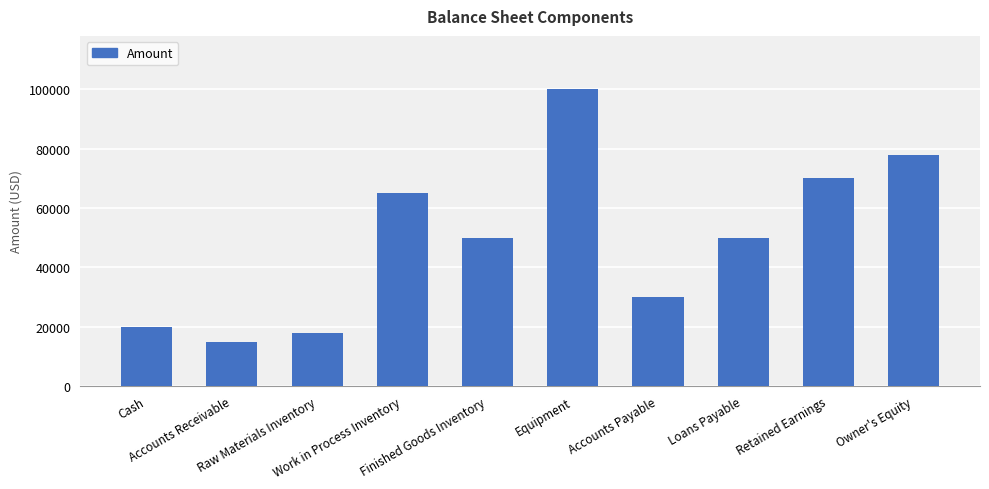

Are the bars horizontal?

No